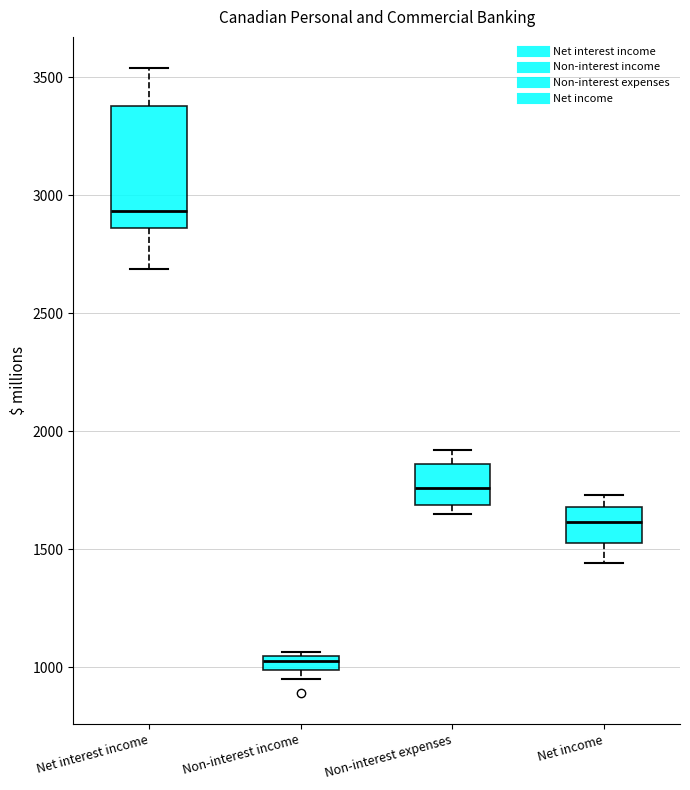

Where does the lower whisker of the box for Net interest income end on the y-axis? The values are not printed on the chart, so give them approximately, as read against the axis.

2700